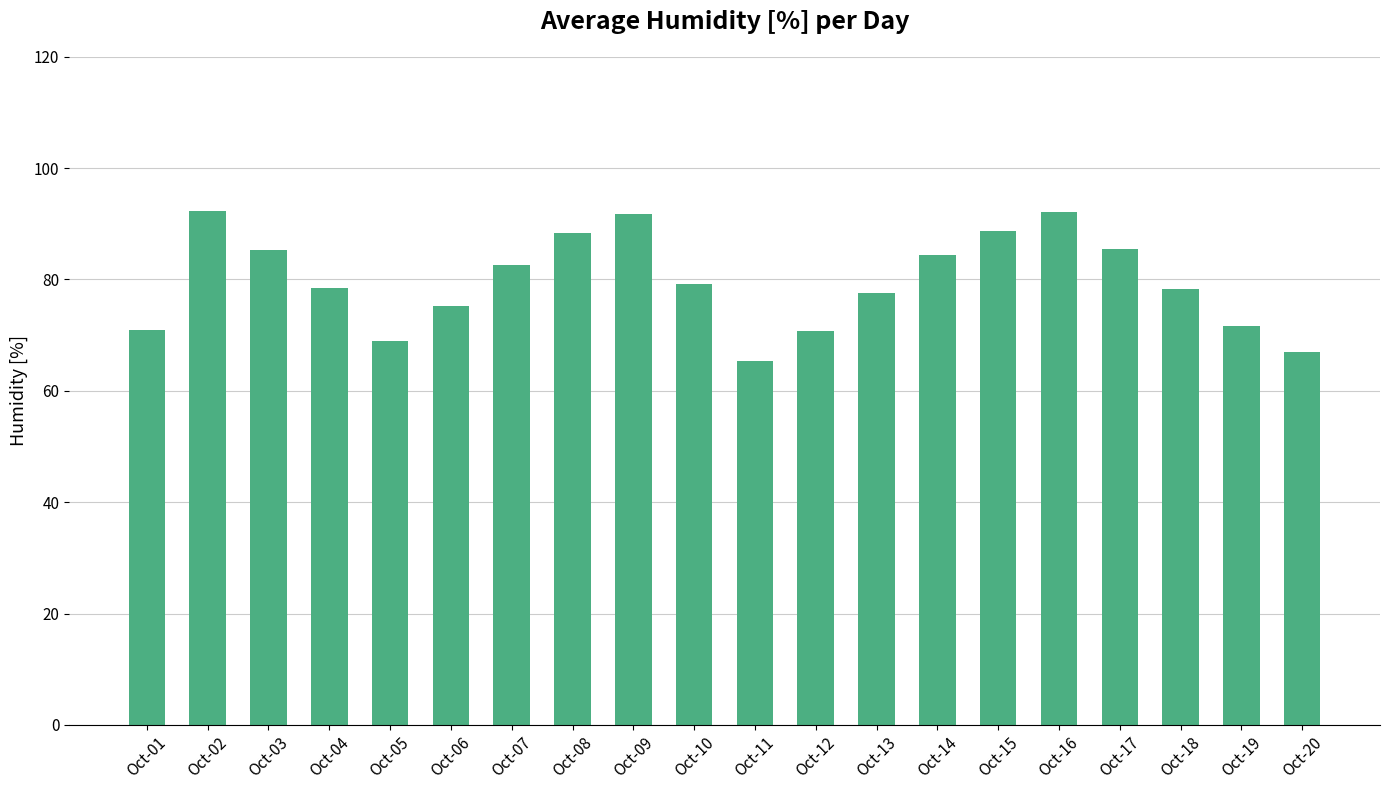

At which category does the chart reach its minimum across all series?

Oct-11